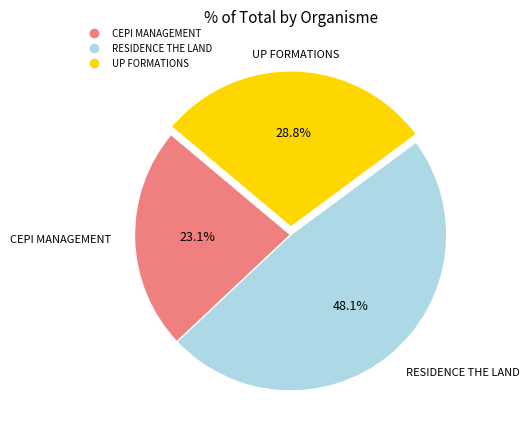

Count the number of slices in the pie.

3